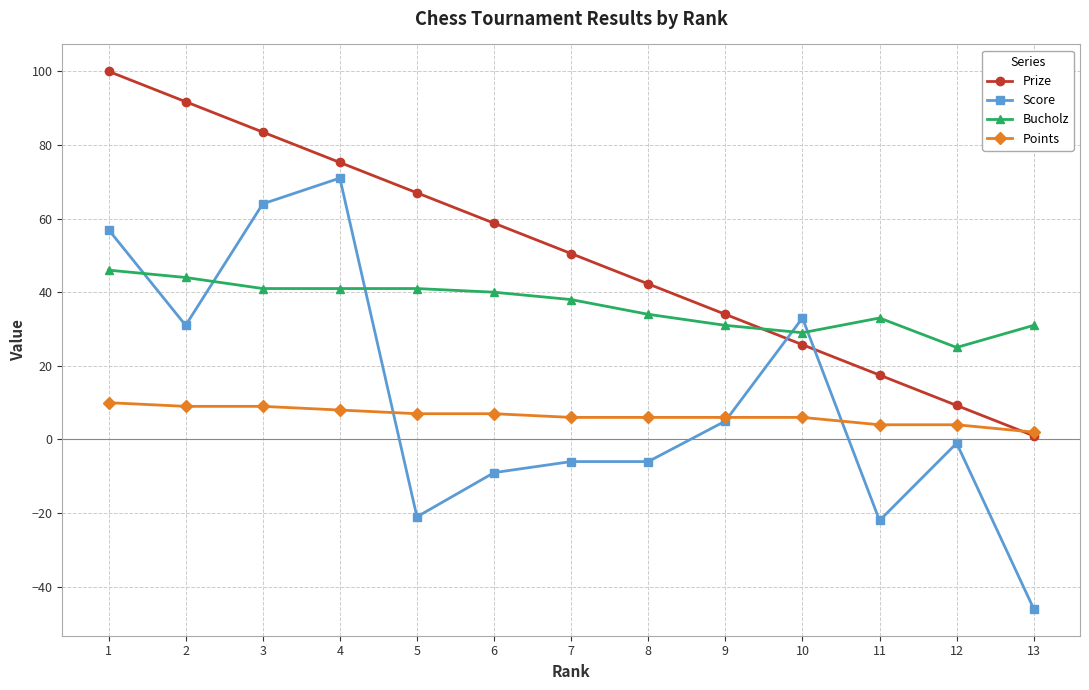

Is it true that Prize equals 17.5 at 11?

True